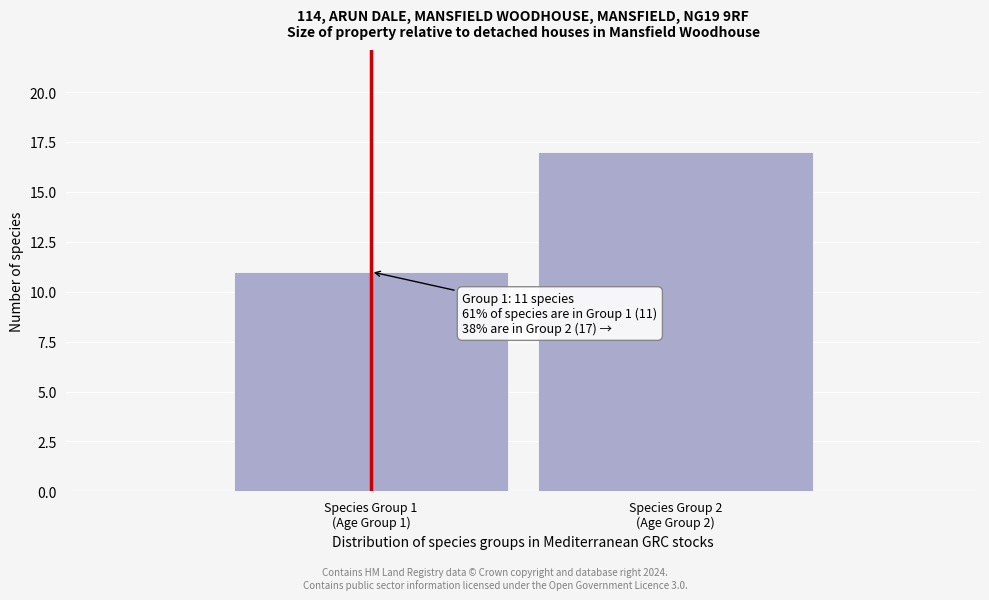

Reading left to right, transcribe all the data shown in this chart.

11	17